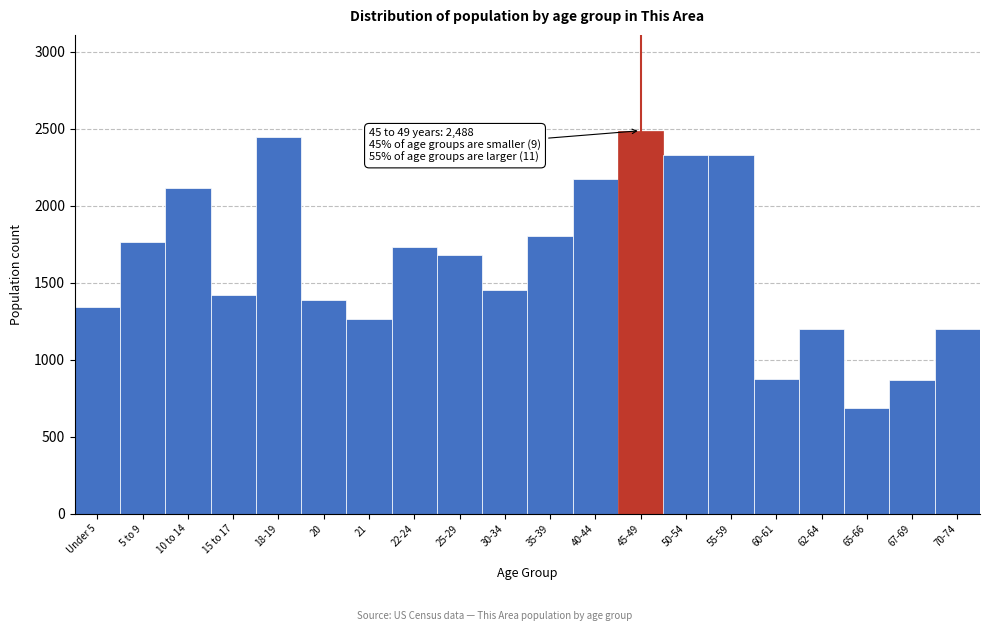

What is the value of the 3rd bar from the left?

2116